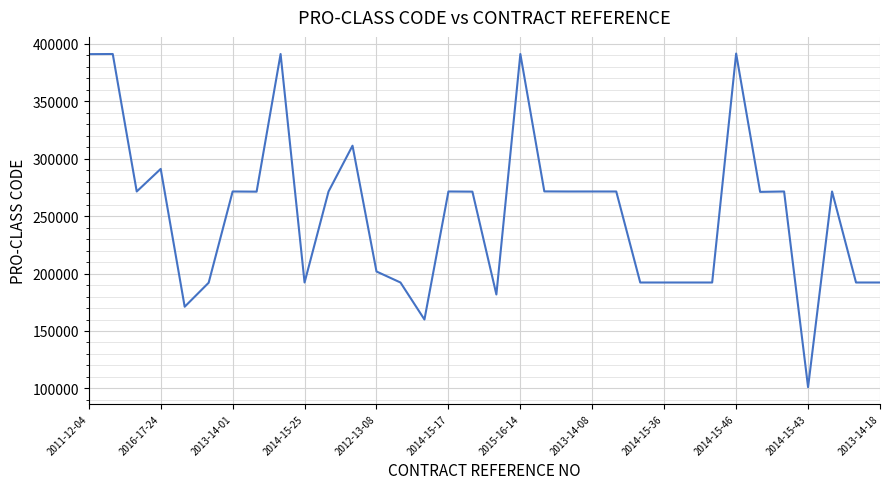

What is the maximum value shown in the chart?

391500